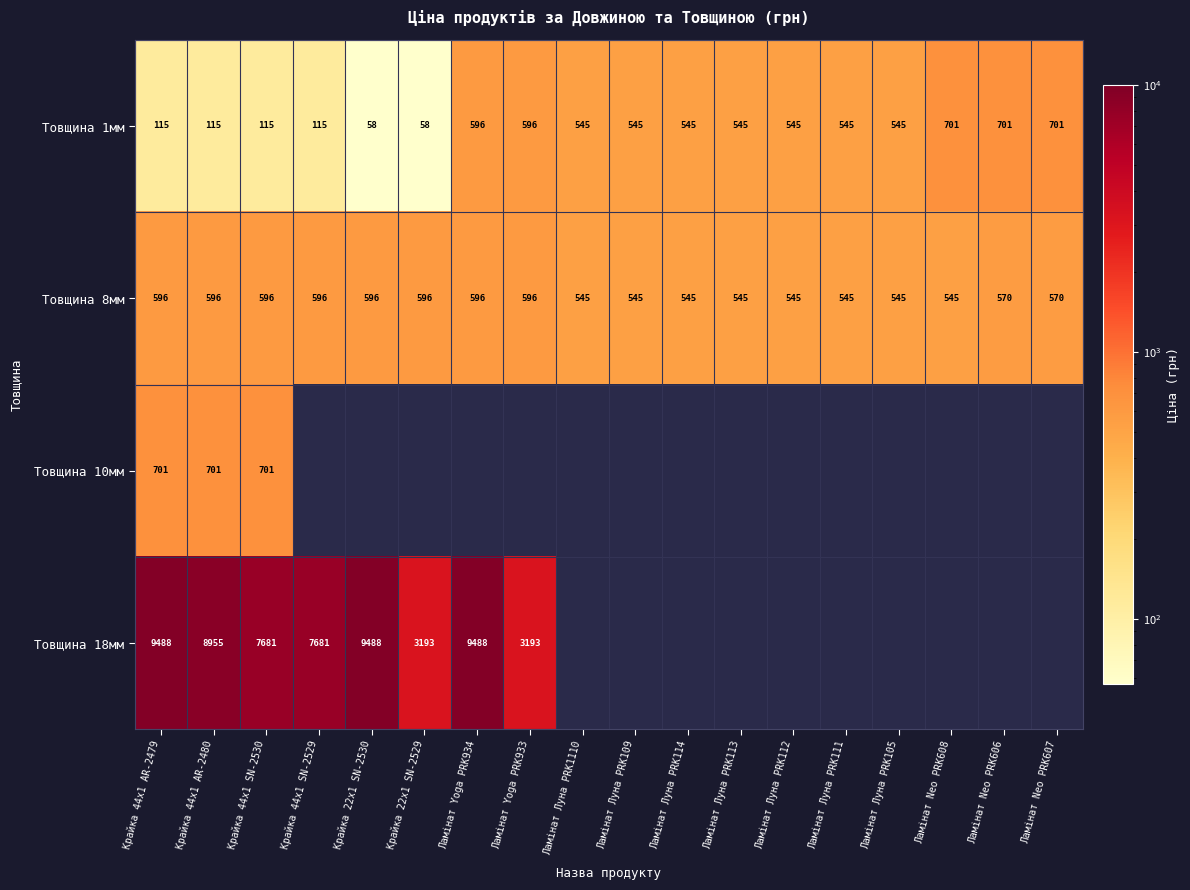

What is the spread (max minus min) of values at Крайка 44x1 AR-2480?

8840